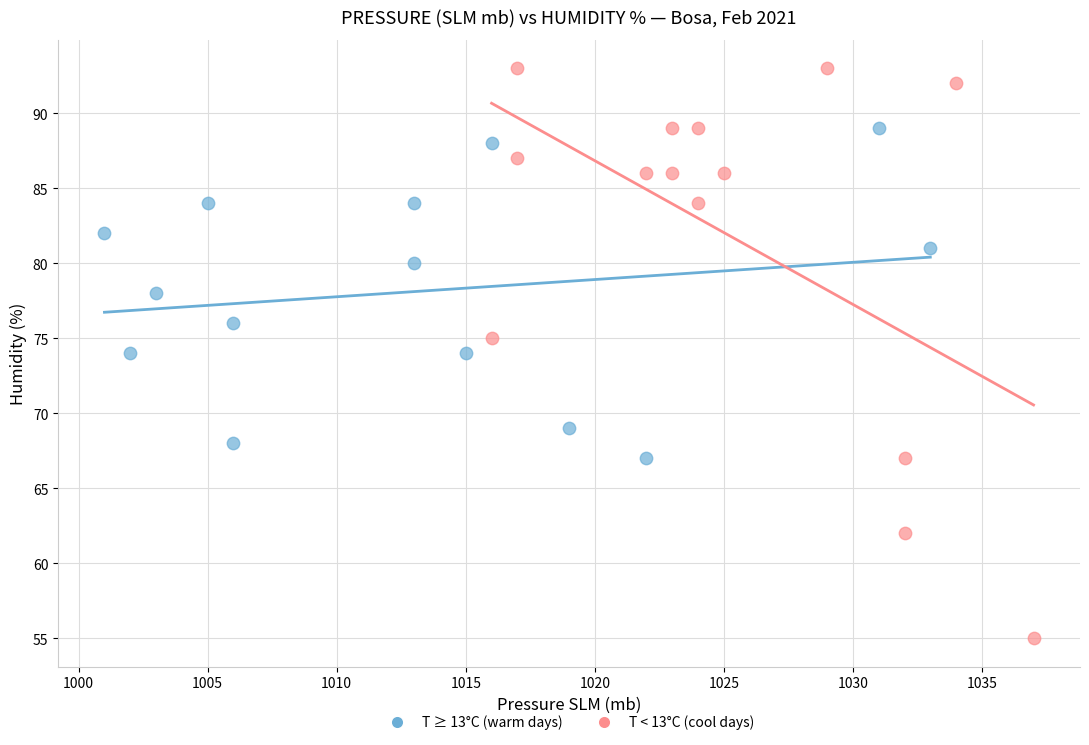

Which series has the widest spread of Y values?

T < 13°C (cool days)